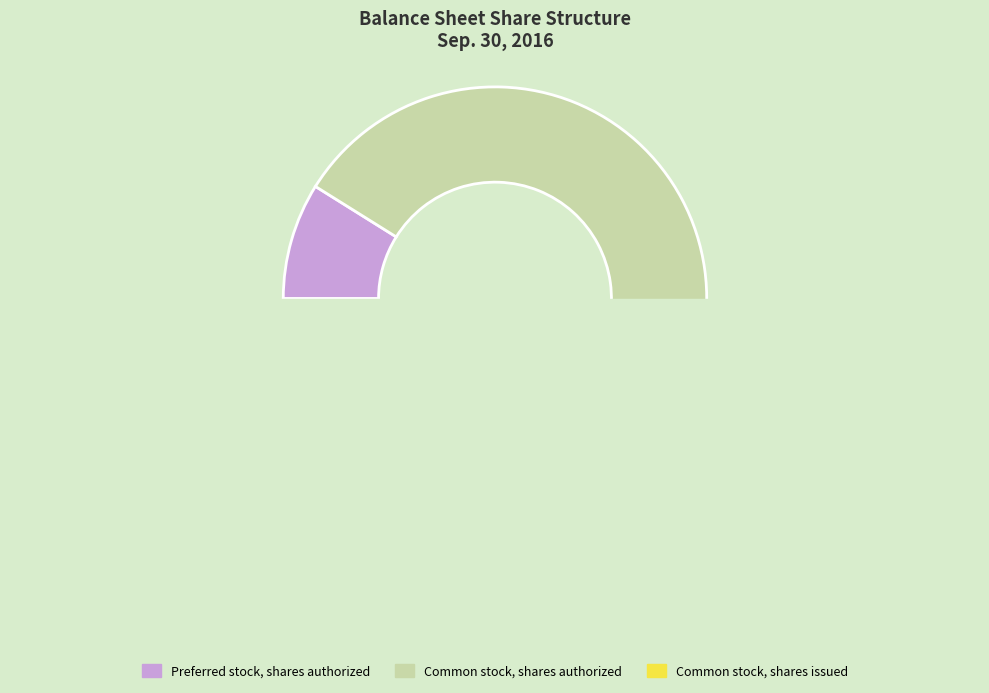

Rank the categories by value from highest to lowest.

Common stock, shares authorized, Preferred stock, shares authorized, Common stock, shares issued